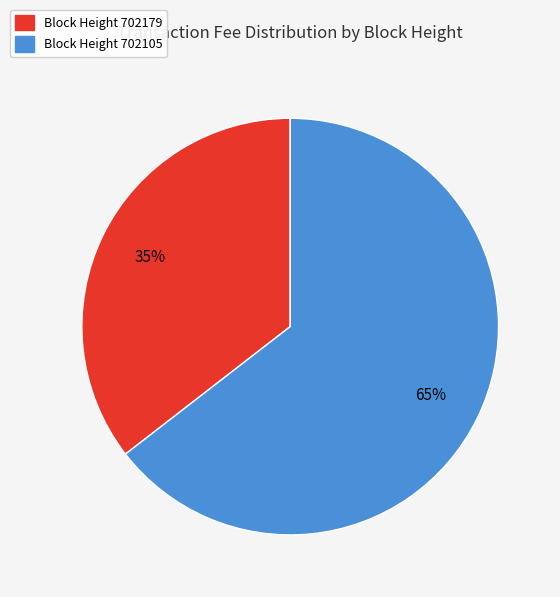

To the nearest percent, what is the average slice percentage?

50%